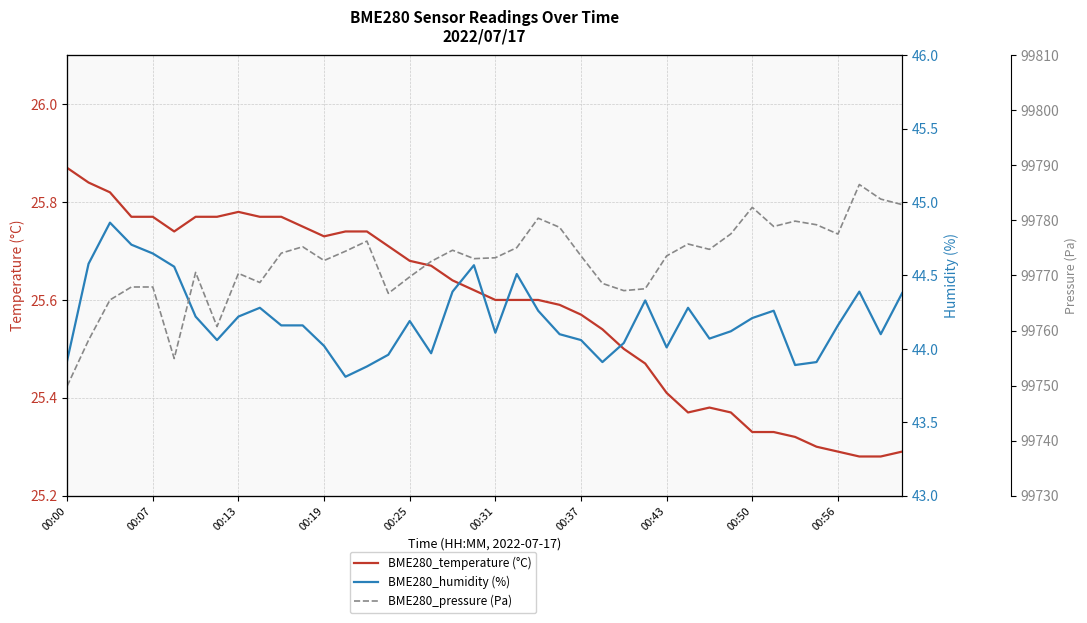

True or false: BME280_pressure (Pa) has a value of 99777.6 at 31.

True